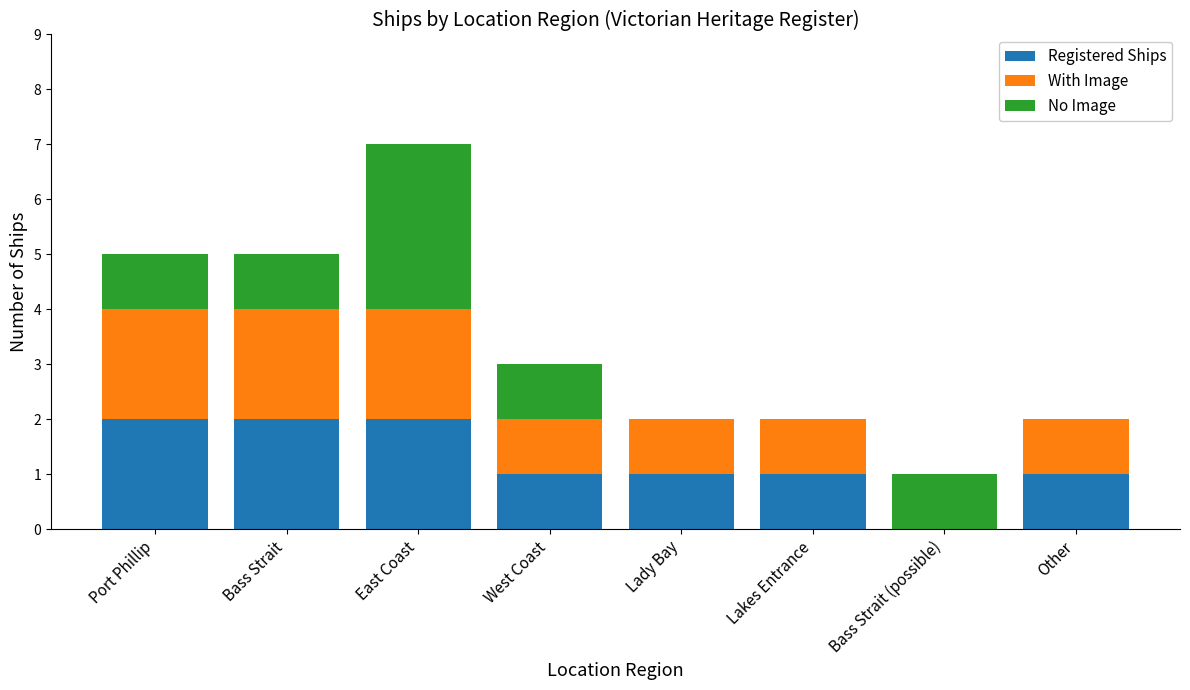

At which category is the sum across all series the highest?

East Coast